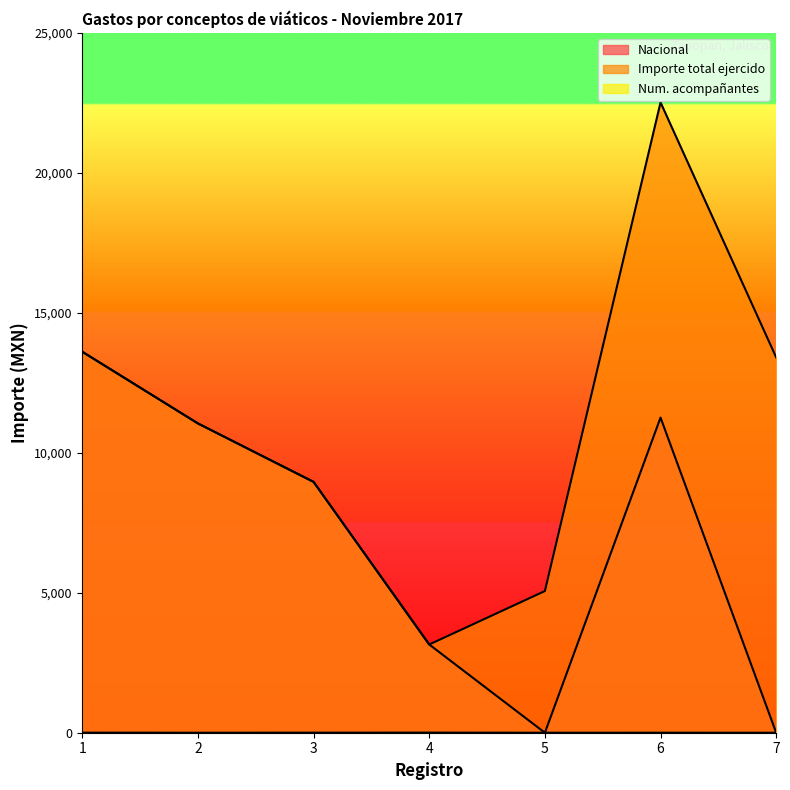

At which label is Num. acompañantes closest to 2?

3